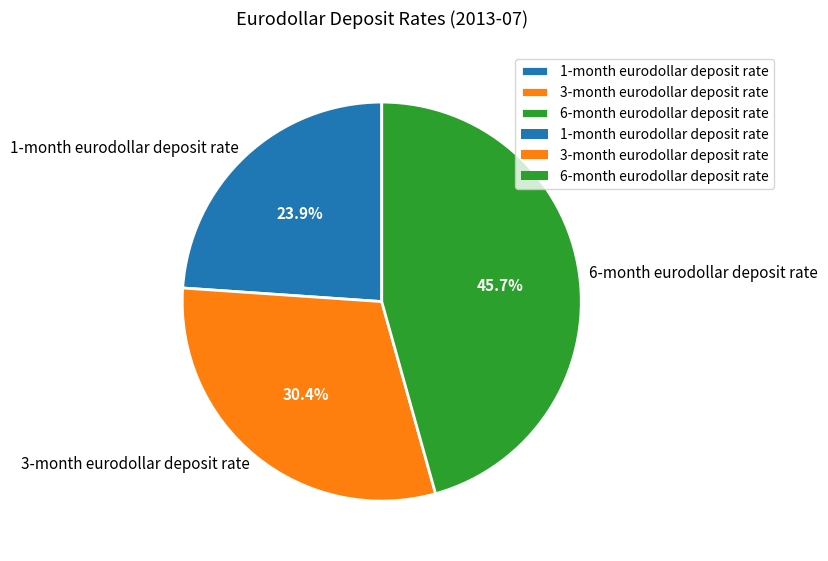

Does 1-month eurodollar deposit rate represent more than half of the total?

No